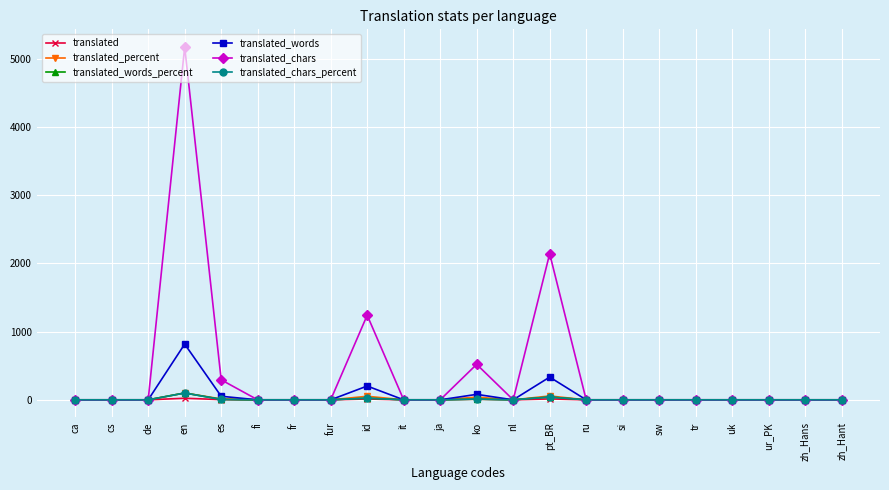

Which series has the largest range (max minus min)?

translated_chars